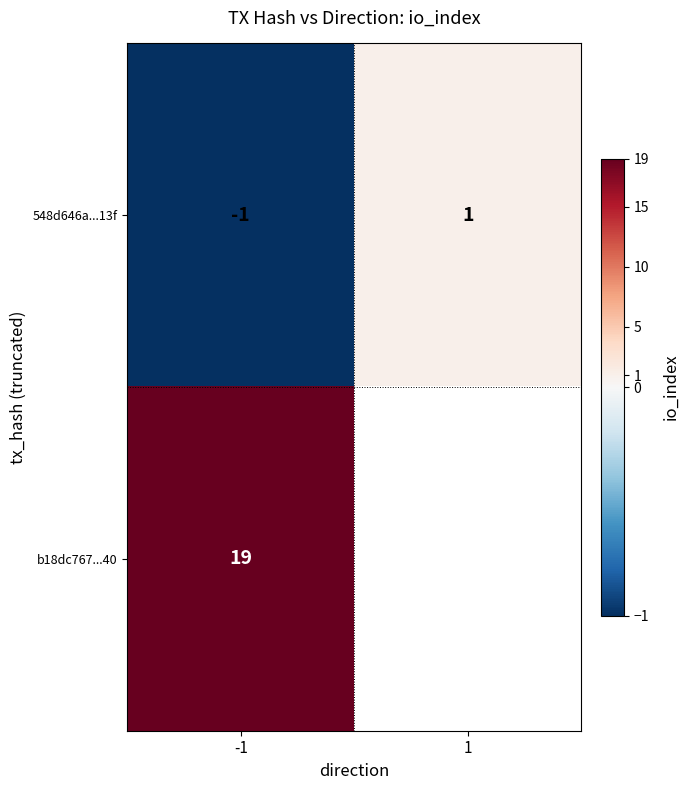

At which category does the chart reach its peak across all series?

-1